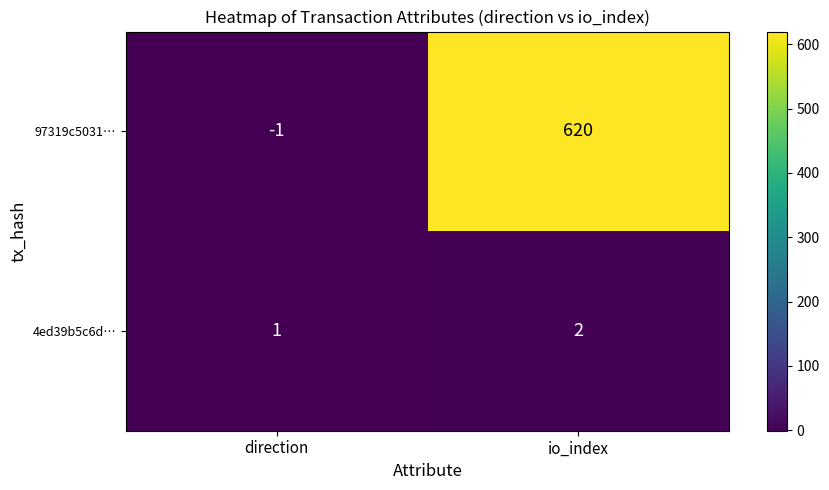

At which category does the chart reach its minimum across all series?

direction